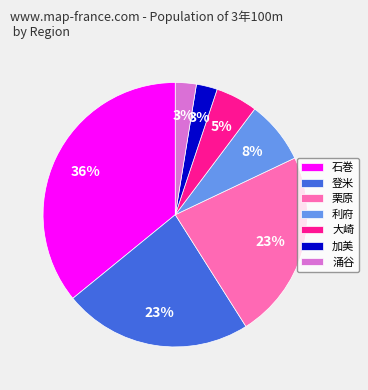

Is the sum of 栗原 and 利府 greater than half?

No